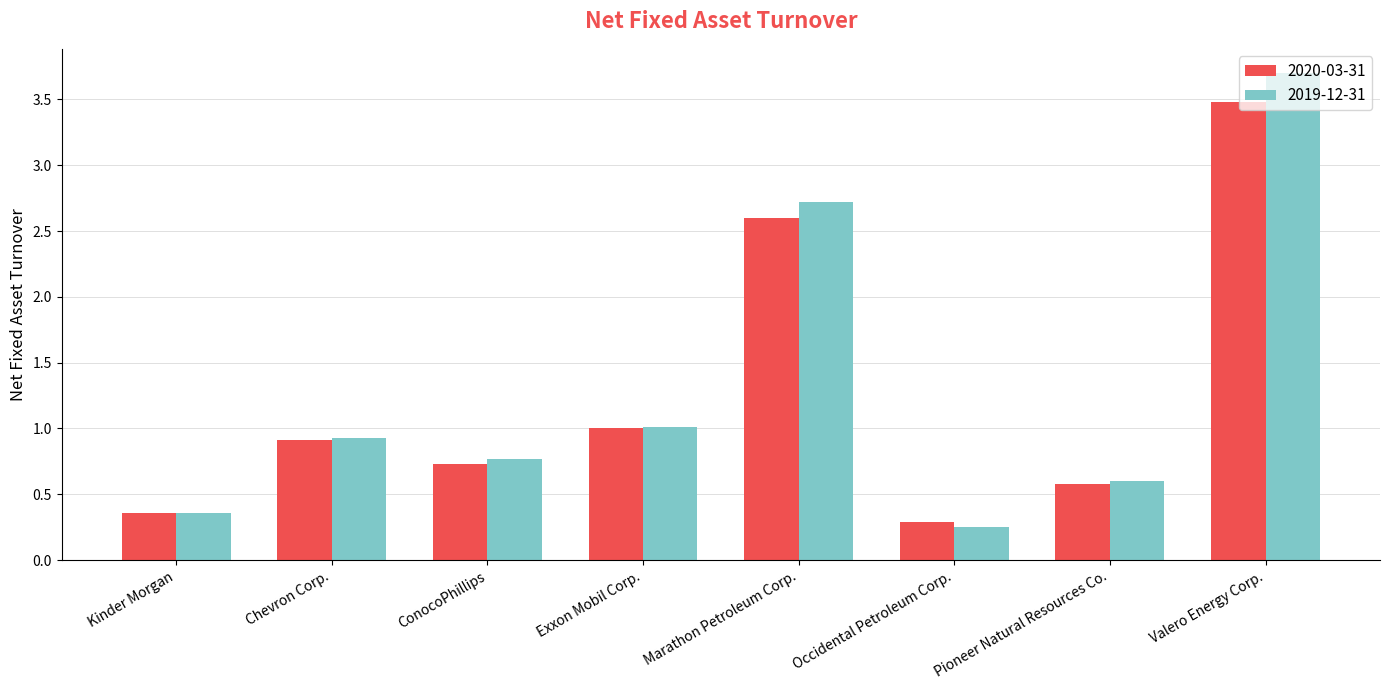

What is the spread (max minus min) of values at Marathon Petroleum Corp.?

0.1